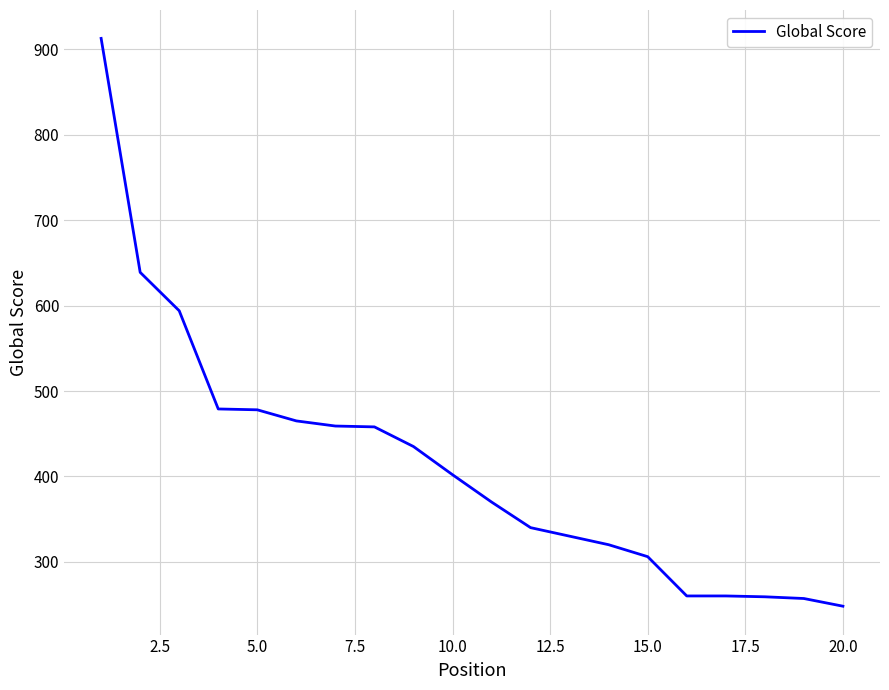

Count the number of data series in this chart.

1